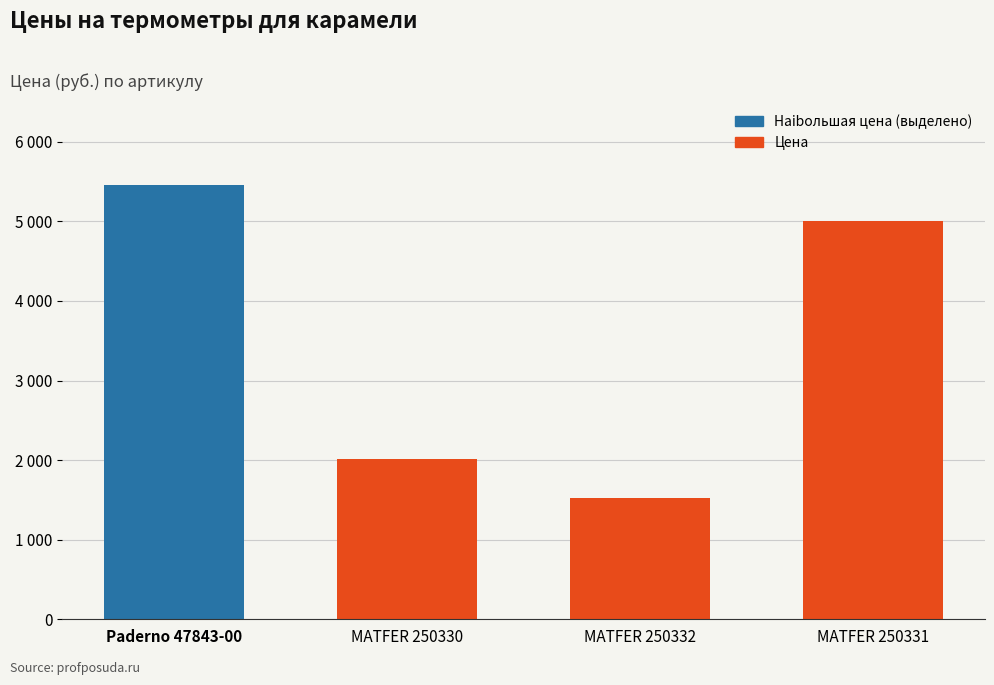

What is the difference between the second highest and second lowest values?

2982